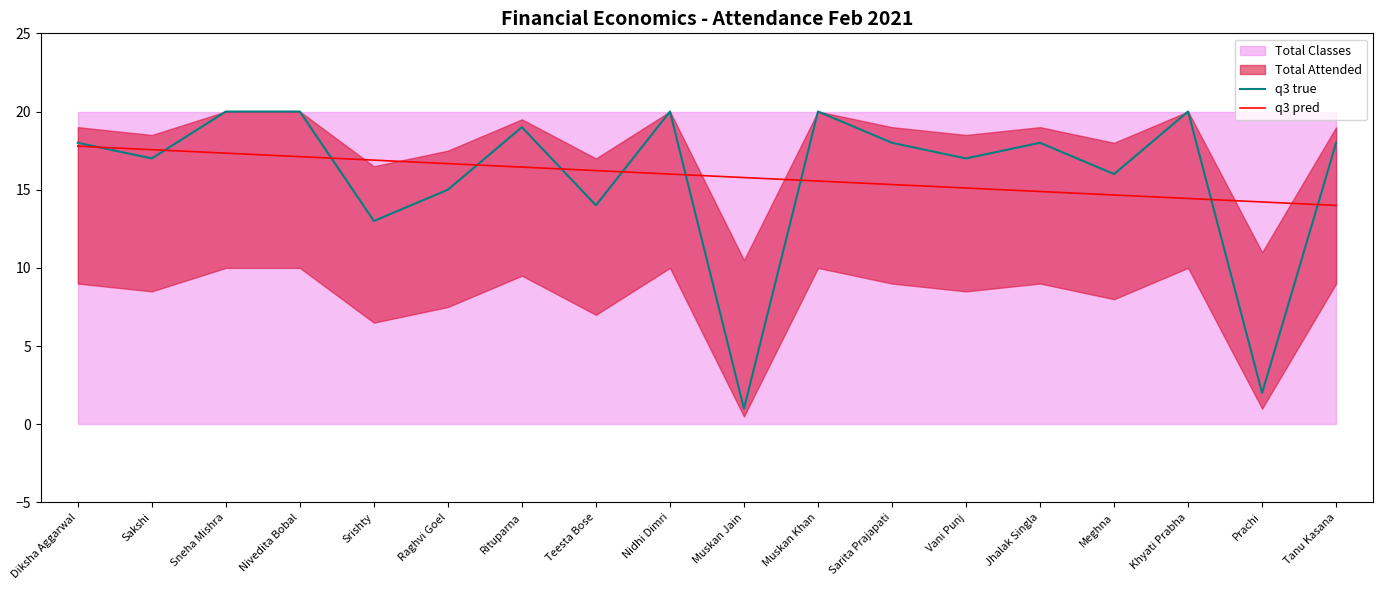

At which label does q3 true reach its minimum?

Muskan Jain